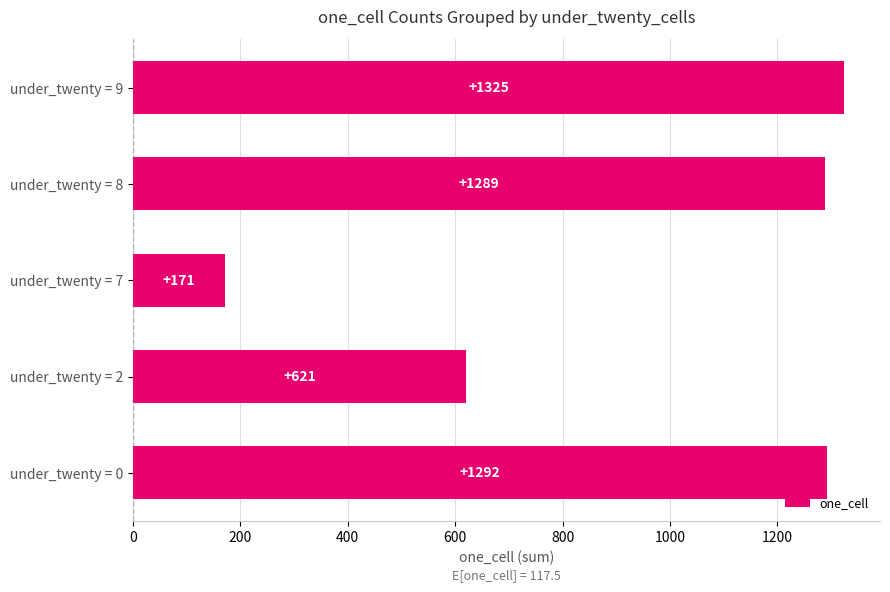

What is the change in value from under_twenty = 0 to under_twenty = 8?

-3